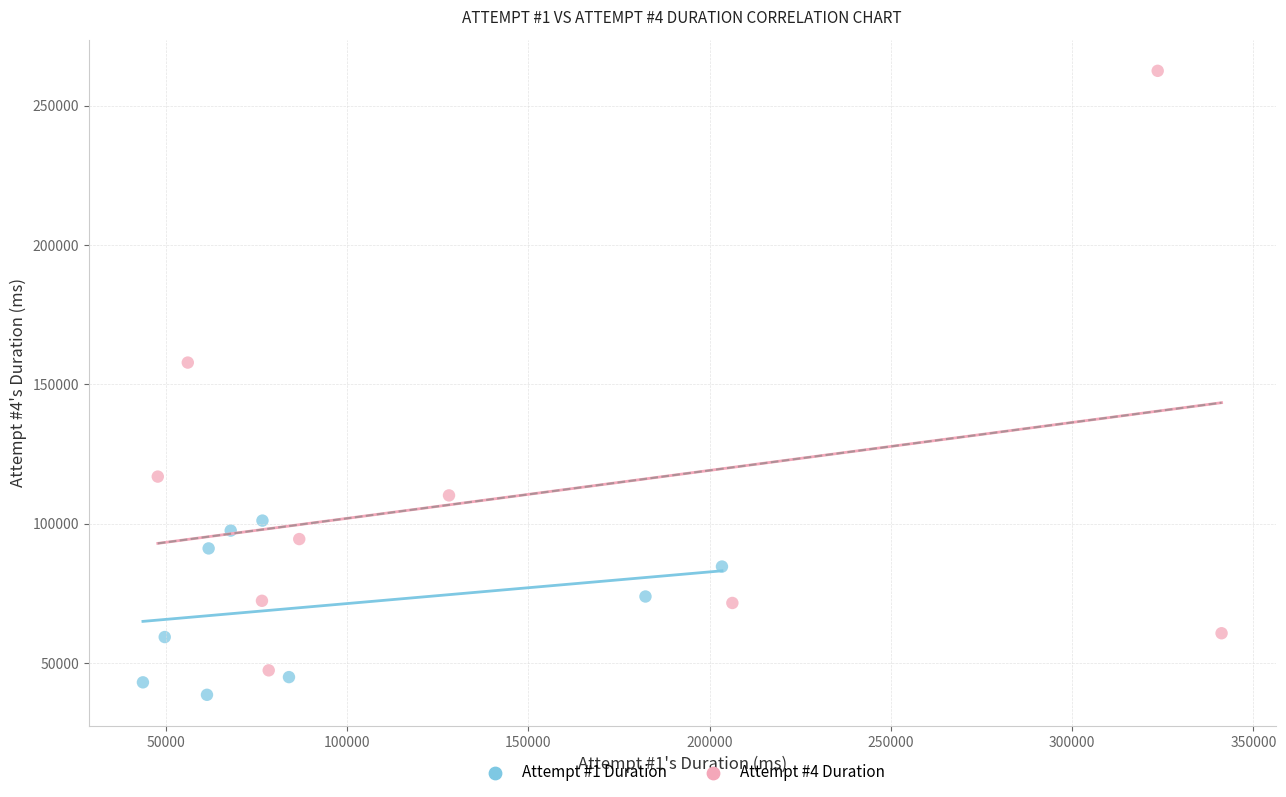

Which series reaches the maximum Y coordinate?

Attempt #4 Duration